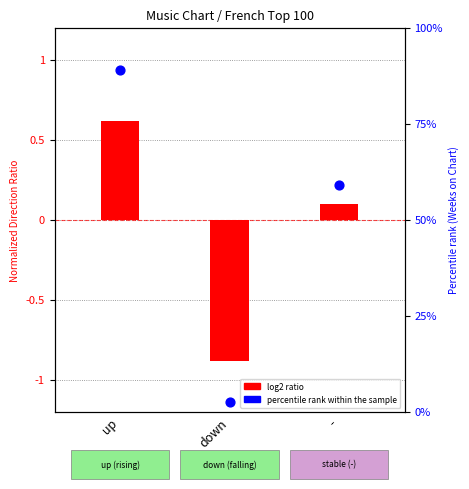

Which series has the largest total across all categories?

percentile rank within the sample